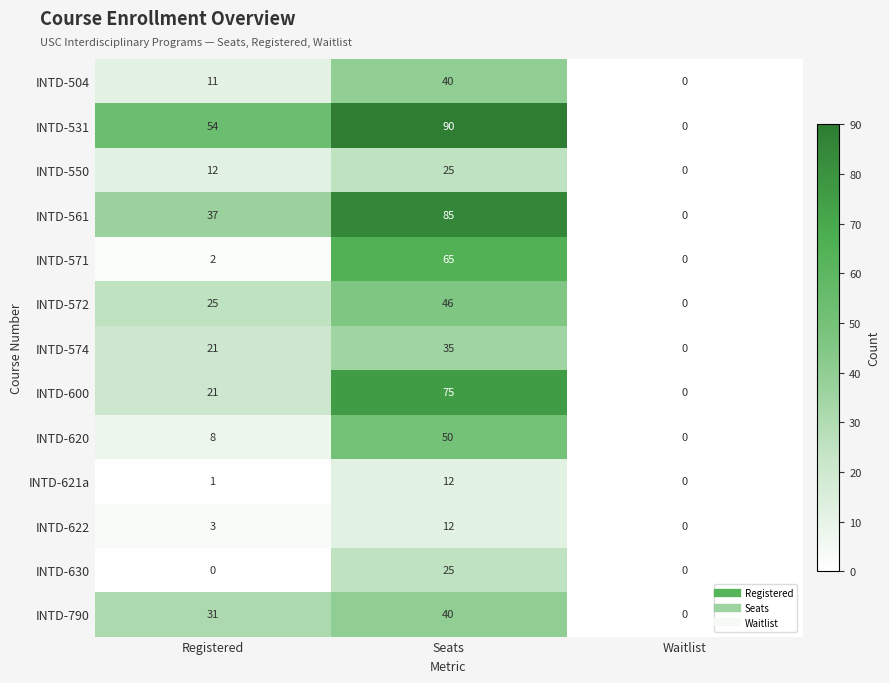

What is the sum of all INTD-550 values?

37